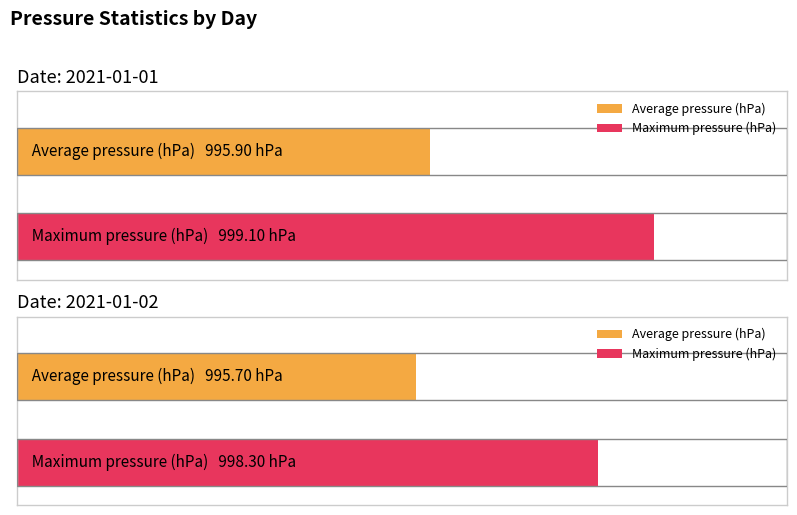

What is the greatest value displayed?

999.1